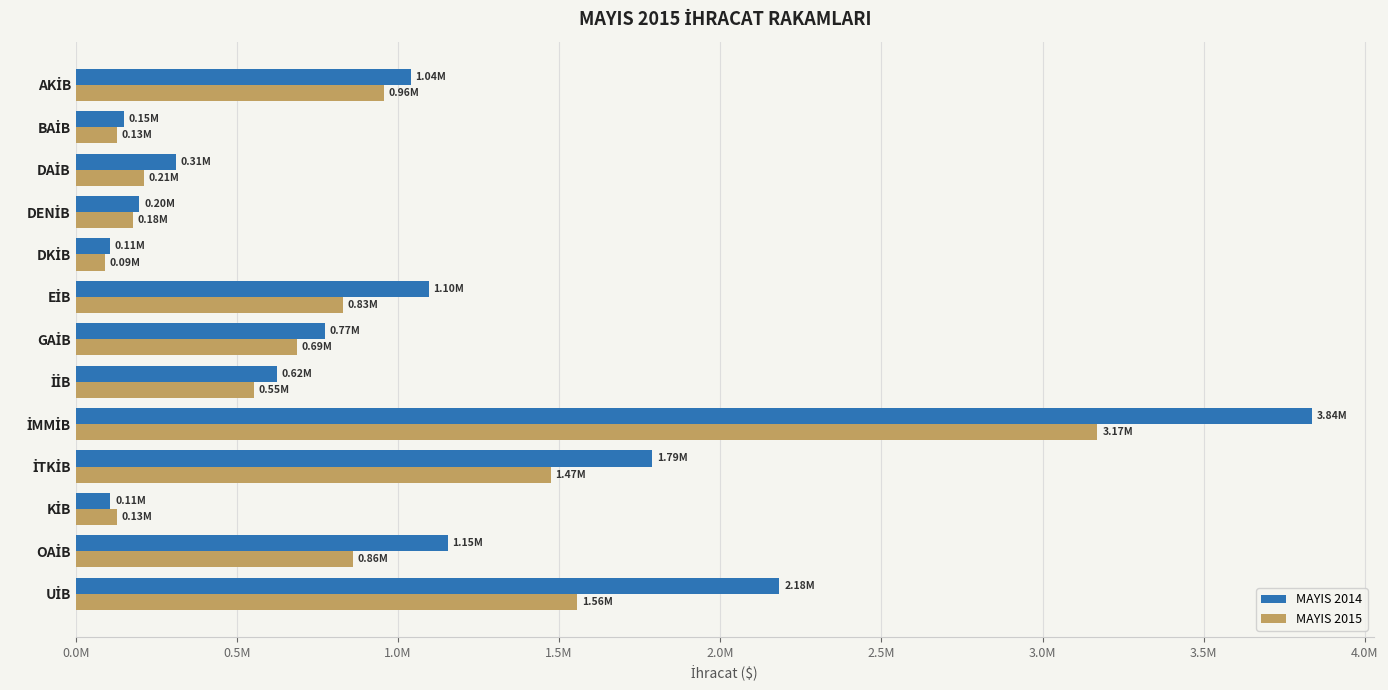

What are all the series names shown in the legend?

MAYIS 2014, MAYIS 2015